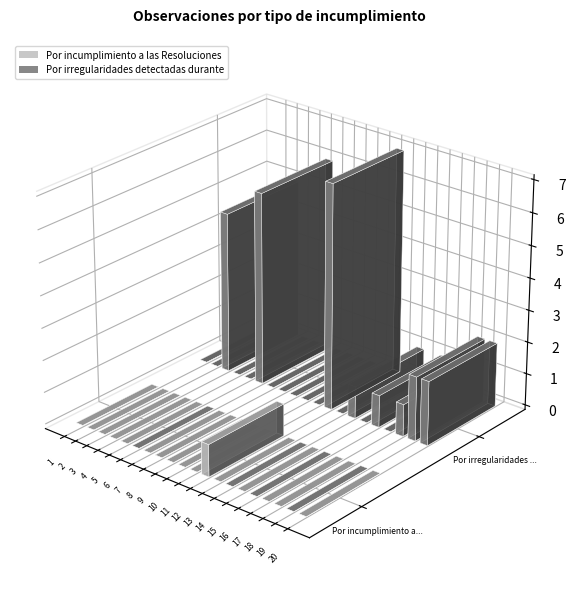

At which category does the chart reach its peak across all series?

12